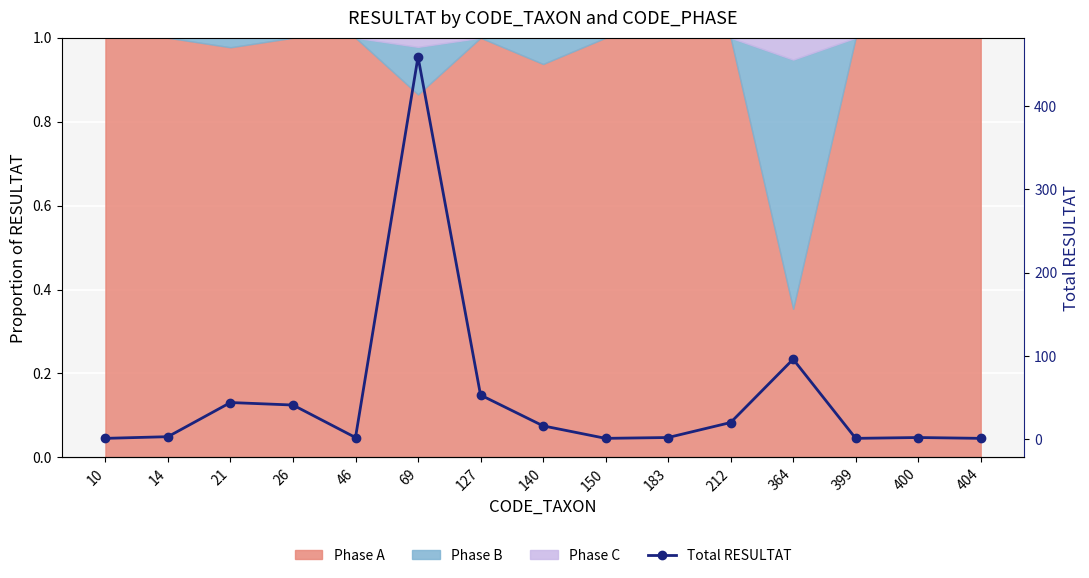

At which label is the value closest to 230?

364